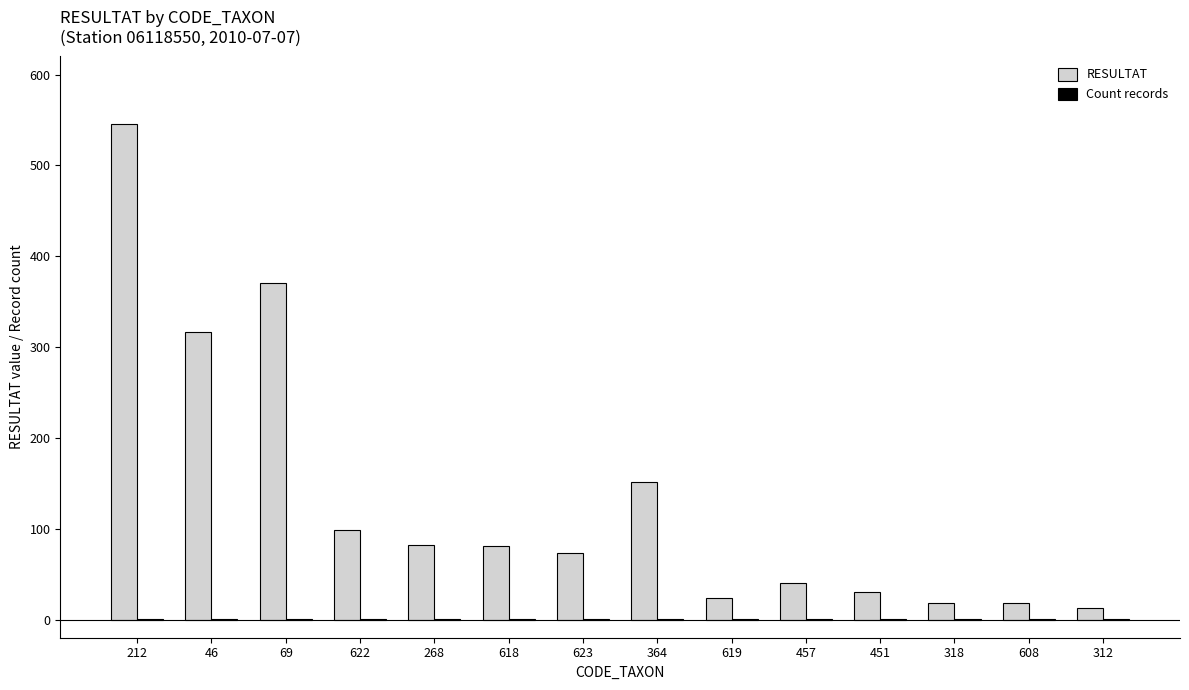

At which category does the chart reach its peak across all series?

212